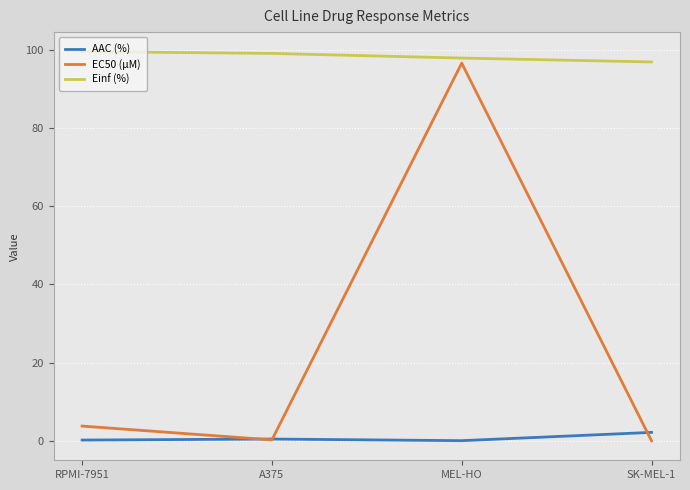

What is the maximum value shown in the chart?

99.6